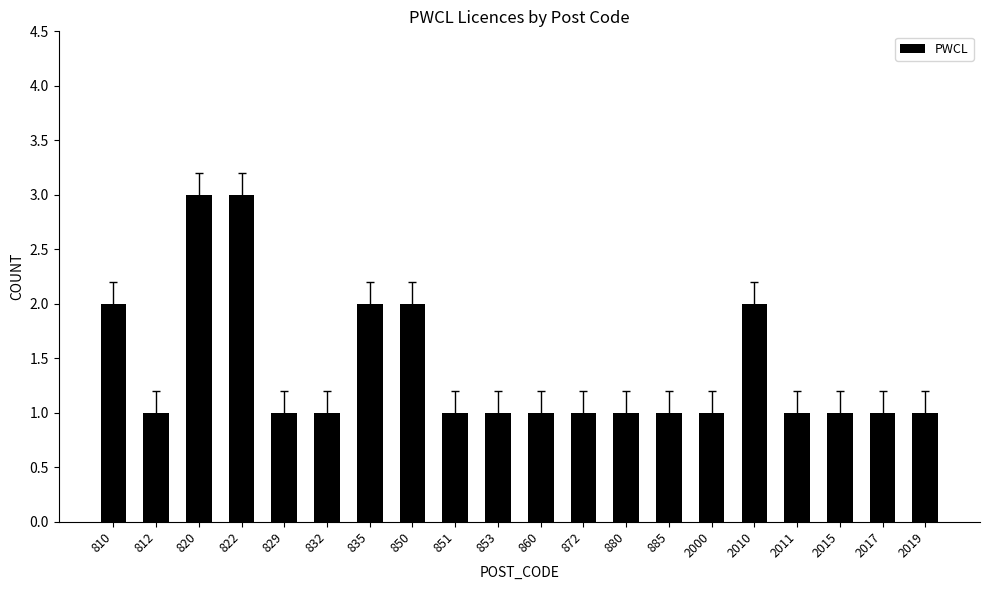

Reading right to left, what are all the values shown in this chart?

2019=1	2017=1	2015=1	2011=1	2010=2	2000=1	885=1	880=1	872=1	860=1	853=1	851=1	850=2	835=2	832=1	829=1	822=3	820=3	812=1	810=2